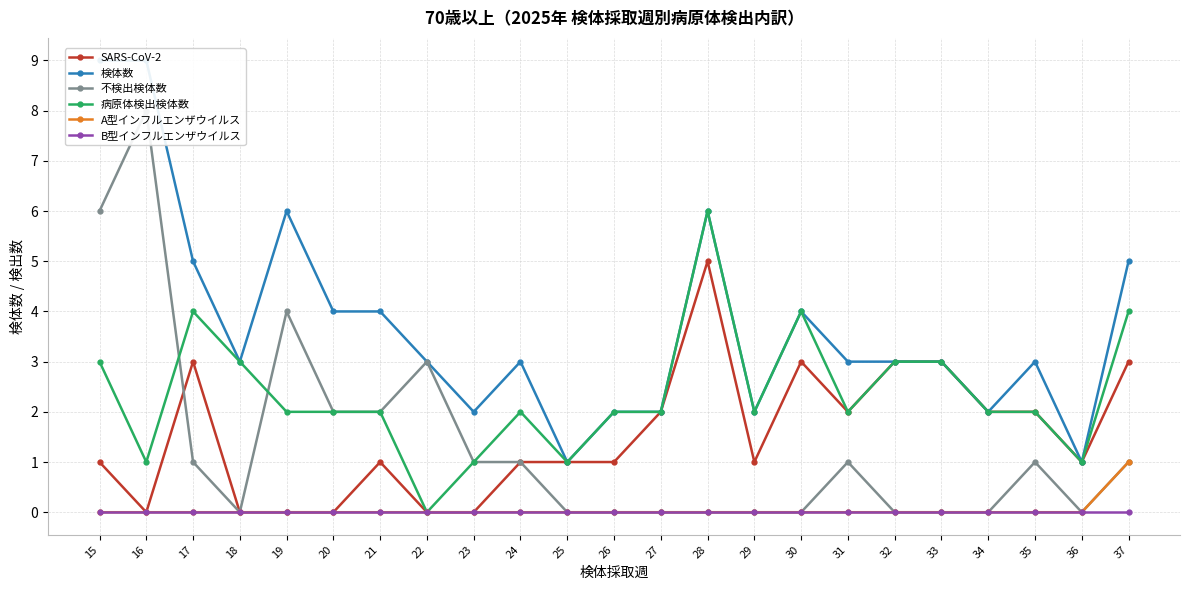

What is the difference between the maximum and minimum values in the A型インフルエンザウイルス series?

1